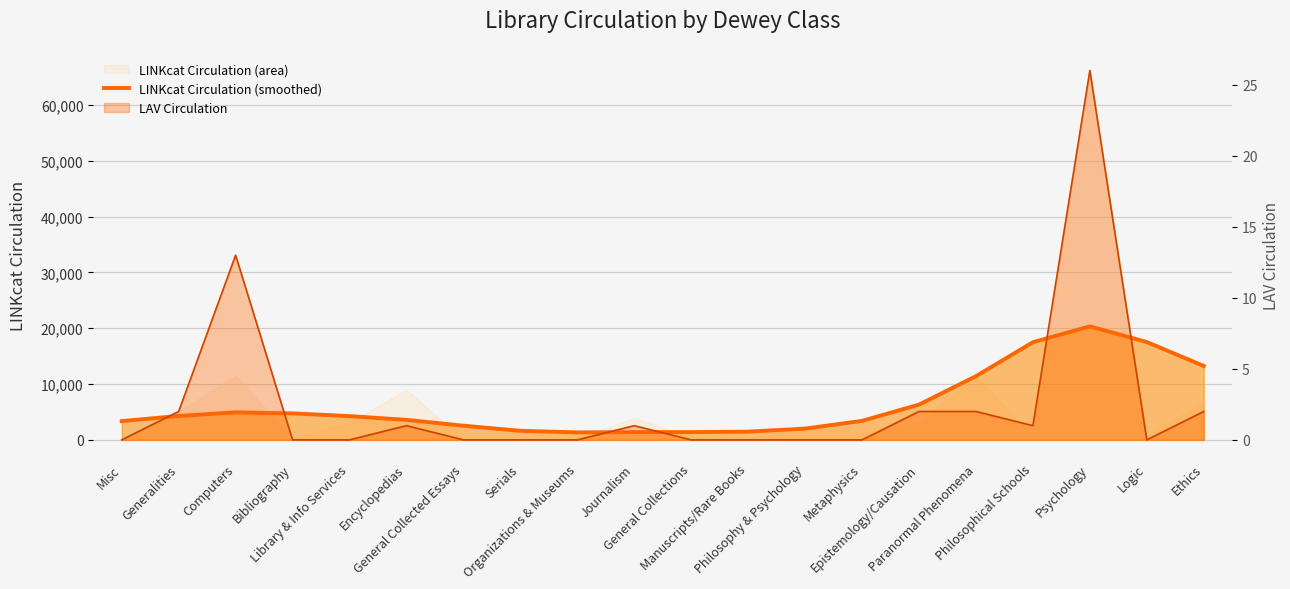

True or false: there are more than 2 points higher than both neighbors.

True